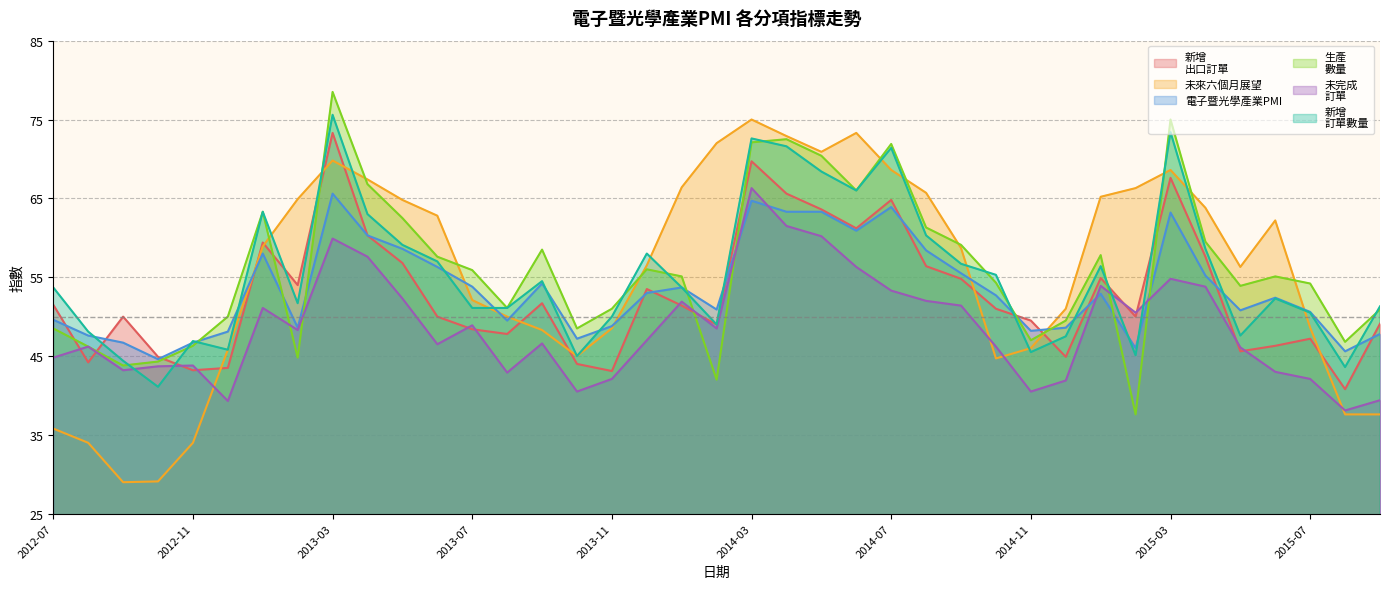

How many intersections are there between 未完成
訂單 and 新增
出口訂單?

12